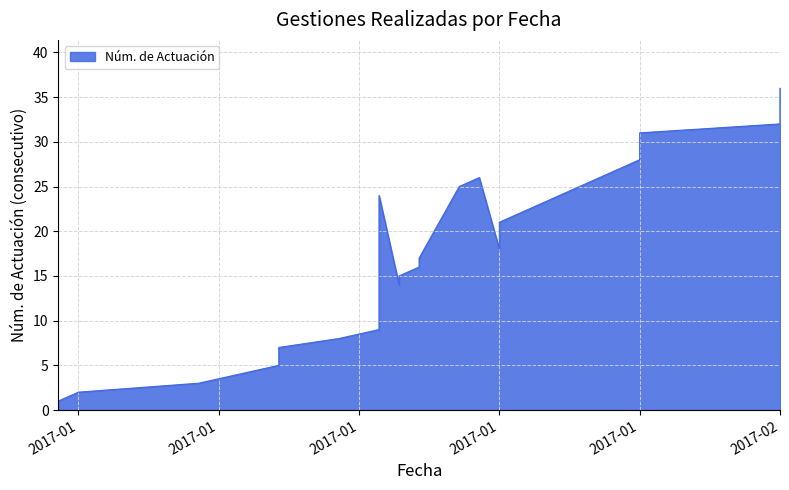

Does the chart have visible grid lines?

Yes